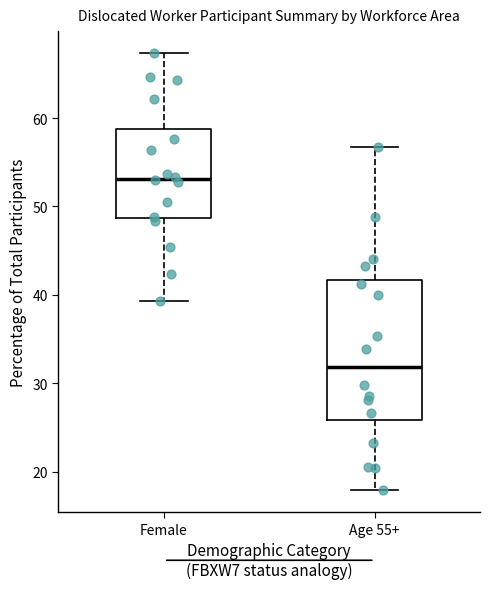

Comparing the boxes themselves (not the whiskers), which one is the tallest?

Age 55+